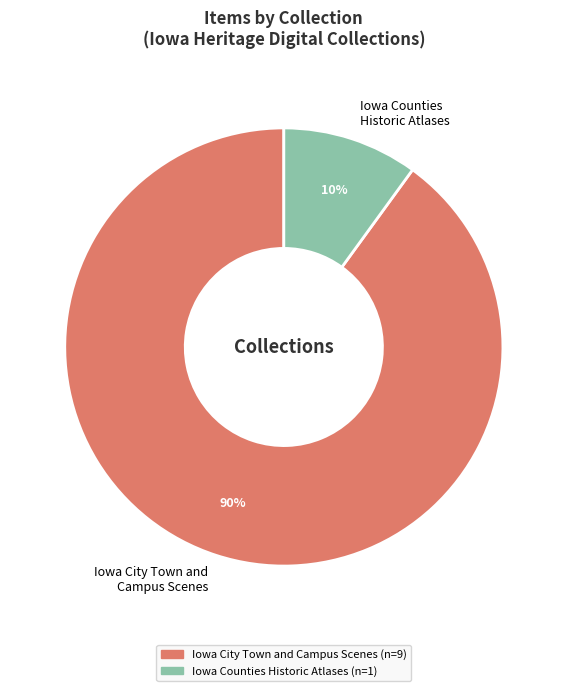

Which has a higher value, Iowa Counties Historic Atlases or Iowa City Town and Campus Scenes?

Iowa City Town and Campus Scenes